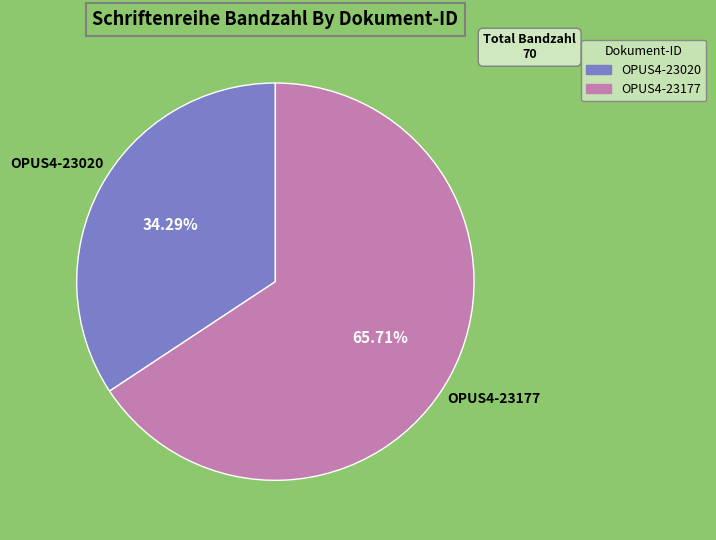

How many segments does this pie chart have?

2